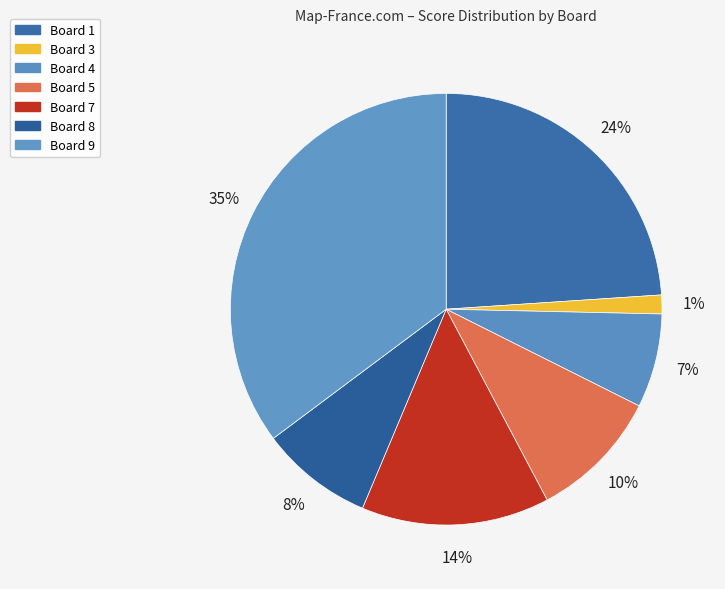

Which category has the biggest portion of the pie?

Board 9